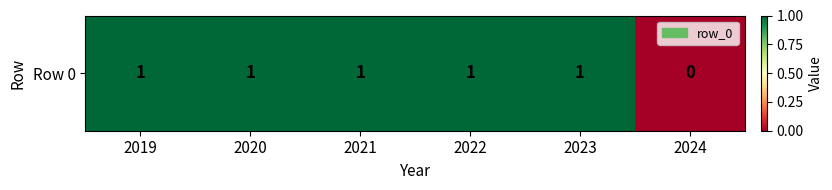

List the labels in order of value, smallest first.

2024, 2019, 2020, 2021, 2022, 2023